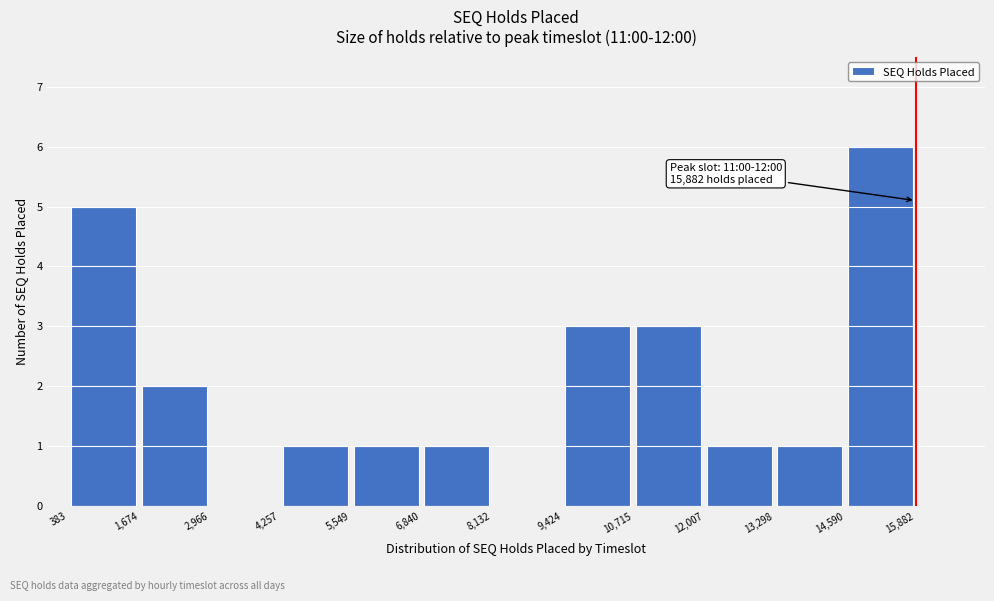

Which range on the x-axis has the tallest bar?

14,590 to 15,882